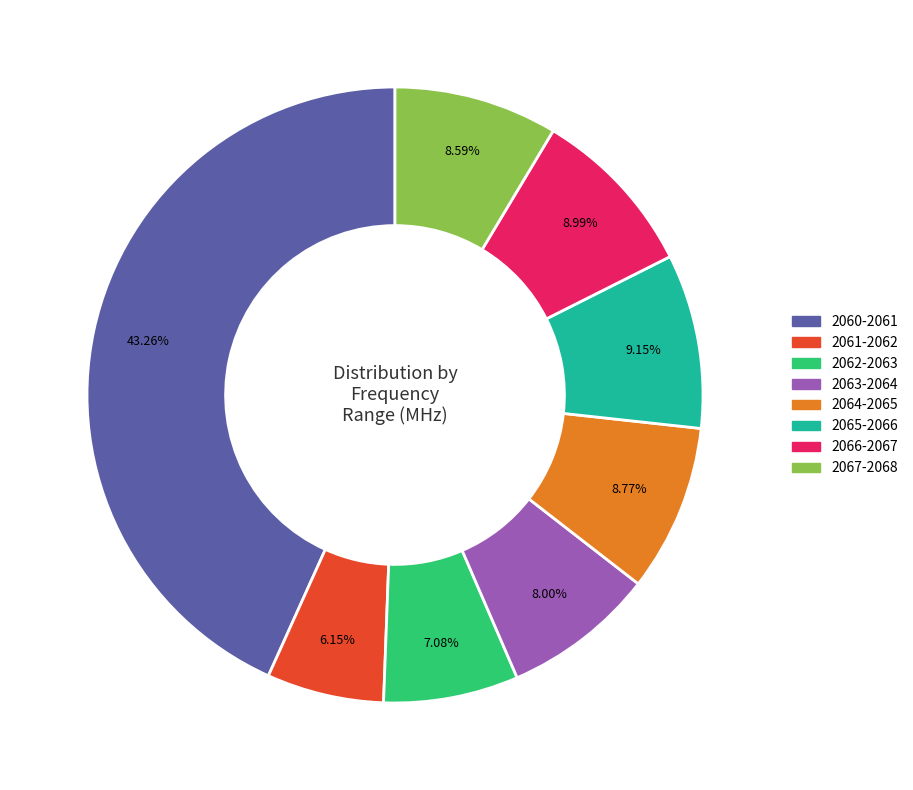

Which has a higher value, 2063-2064 or 2064-2065?

2064-2065